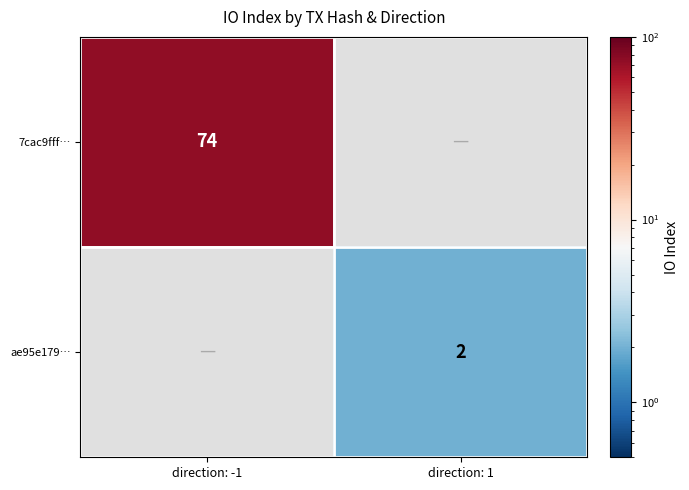

The 7cac9fff… series shows 114 at direction: -1. True or false?

False